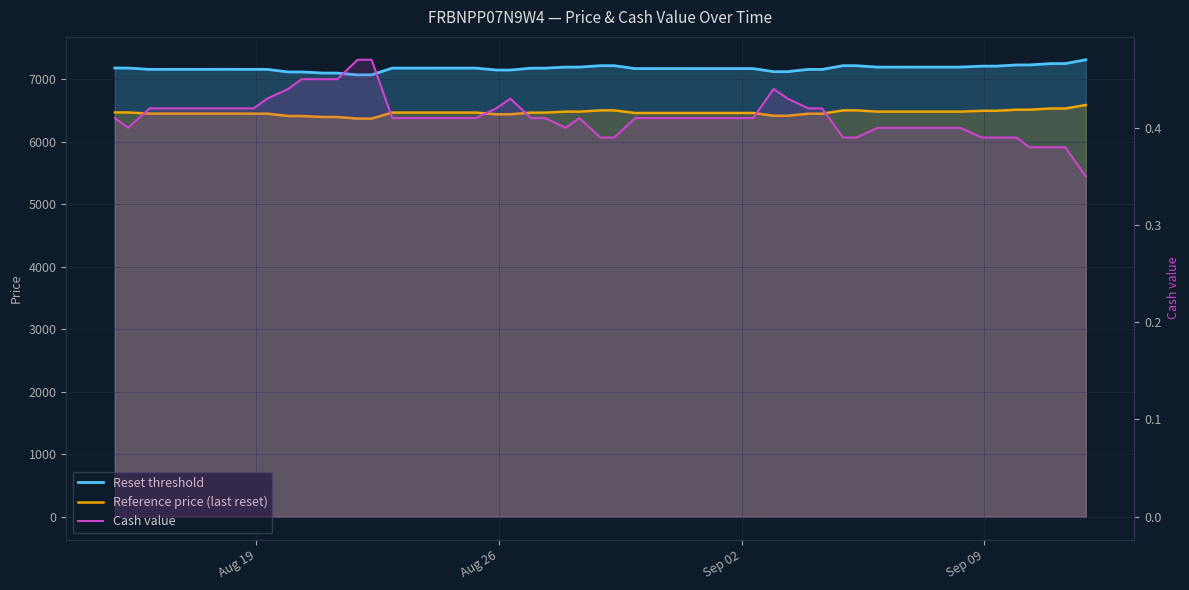

In Cash value, how many points are higher than both neighbors (excluding endpoints)?

3